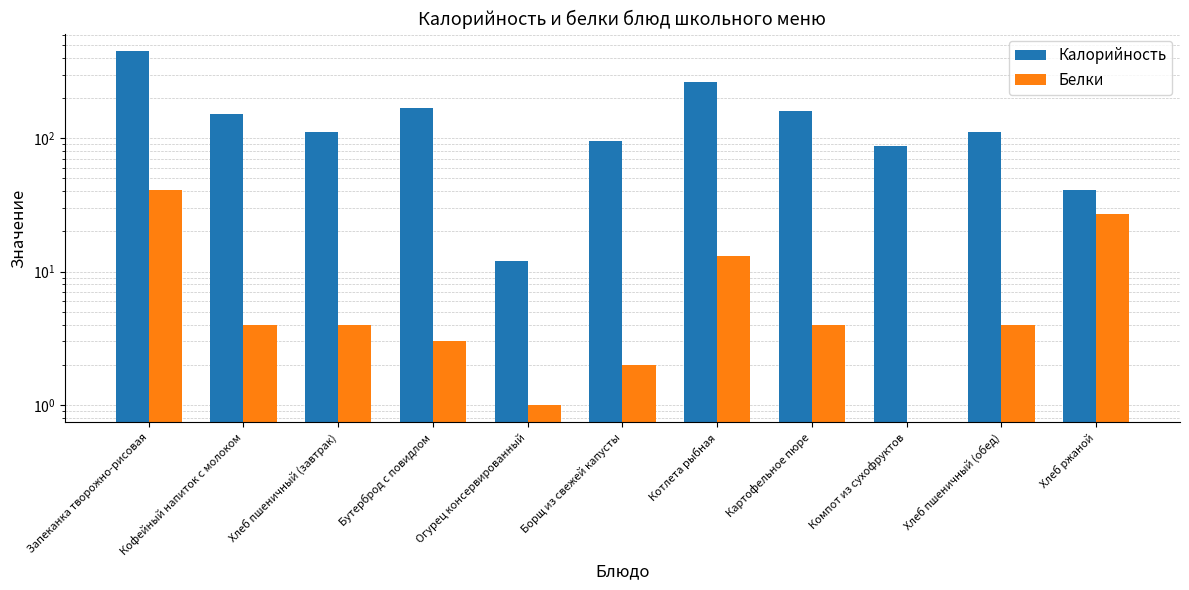

At which category is the sum across all series the highest?

Запеканка творожно-рисовая